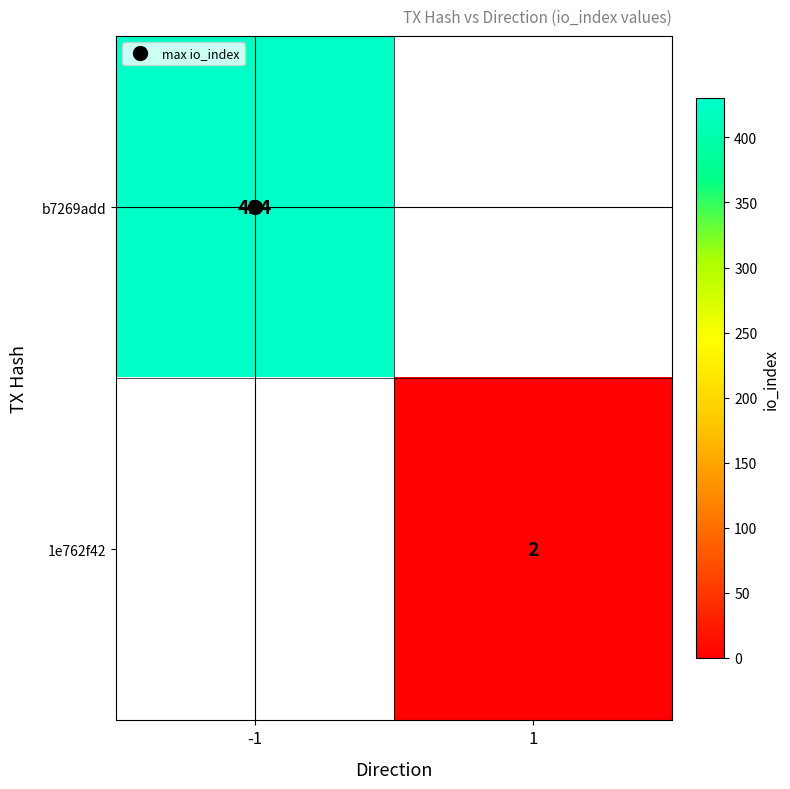

Count the number of data series in this chart.

2